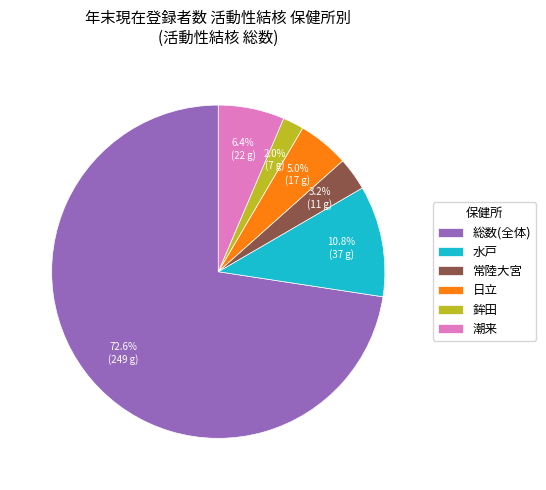

Is there a majority slice in this chart?

Yes